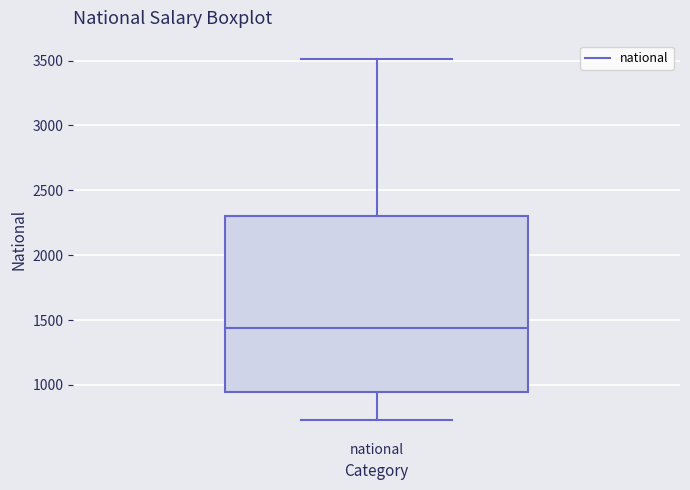

Where is the upper edge of the box for national on the y-axis? The values are not printed on the chart, so give them approximately, as read against the axis.

2300